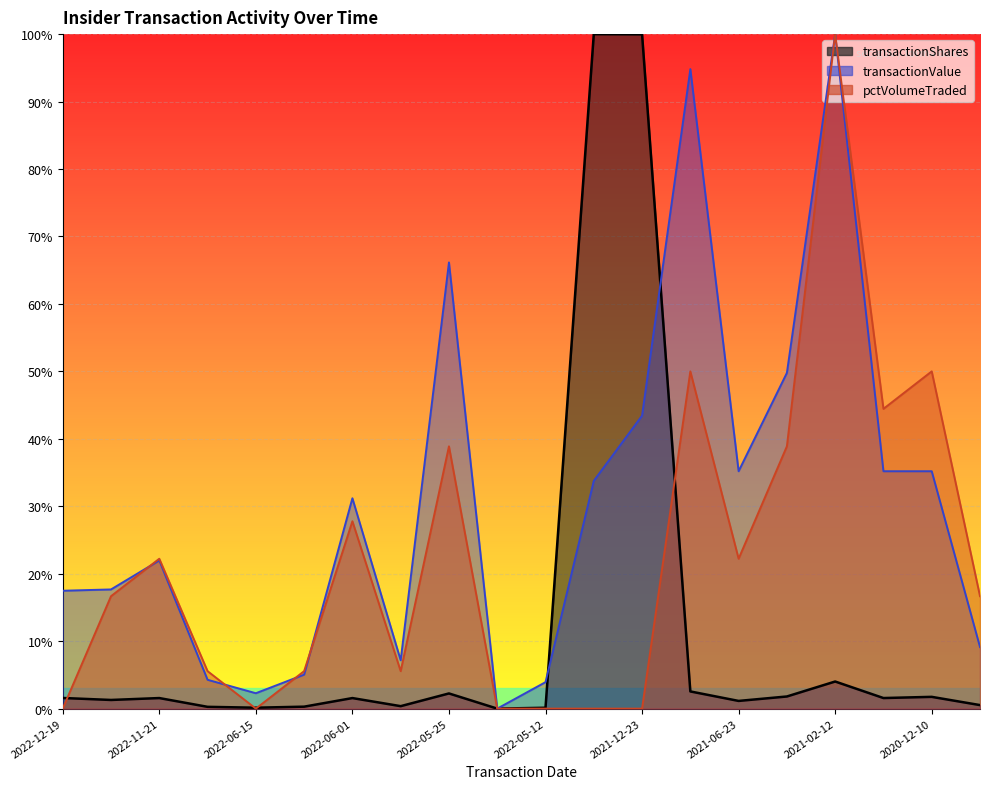

True or false: pctVolumeTraded has a value of 50.0 at 2021-09-17.

True